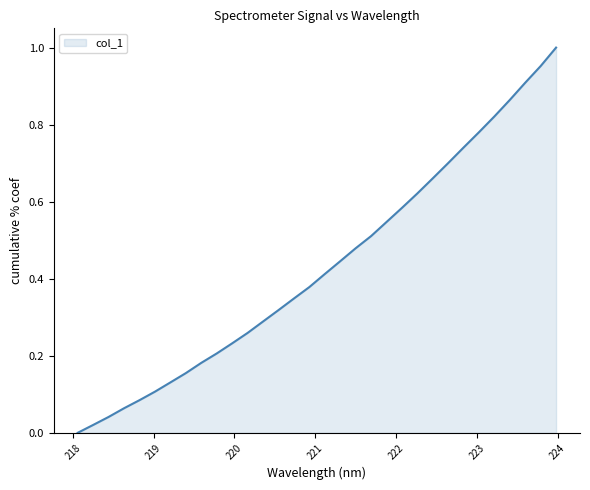

What is the label of the 26th point from the right?

219.2067